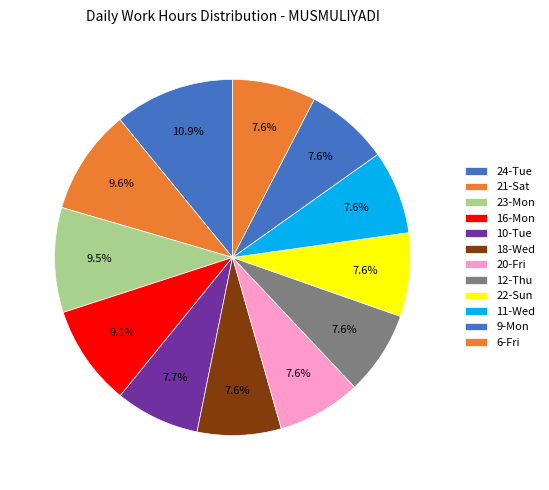

Count the number of slices in the pie.

12